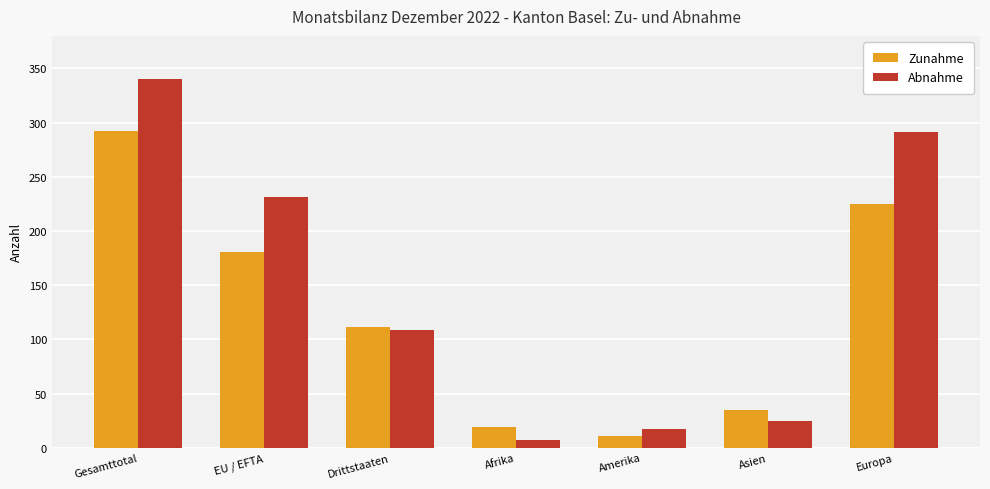

Reading left to right, what are all the values shown in this chart?

Zunahme: 292	181	111	19	11	35	225
Abnahme: 340	231	109	7	17	25	291